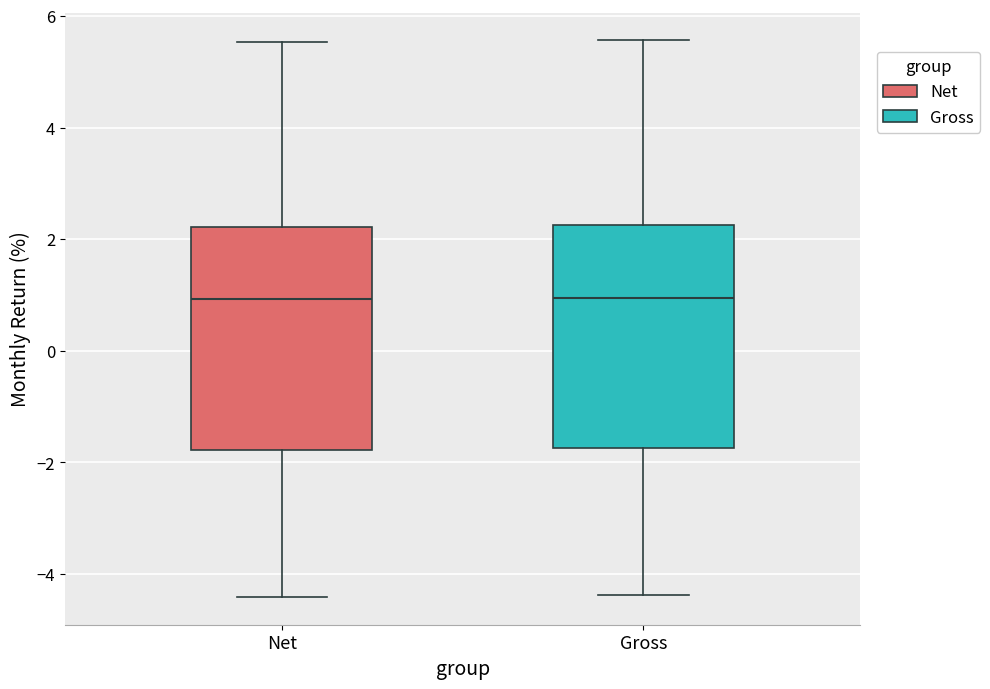

Reading left to right, read every box against the y-axis: the position of its median line, the range the box covers, and the ends of its whiskers. The values are not printed on the chart, so give them approximately, as read against the axis.

Net: median 1.0, box -1.8 to 2.2, whiskers -4.4 to 5.6
Gross: median 1.0, box -1.8 to 2.2, whiskers -4.4 to 5.6